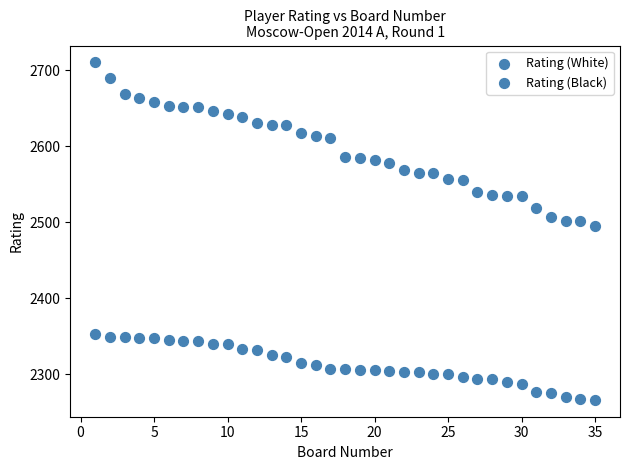

Count the number of points in this scatter plot.

70